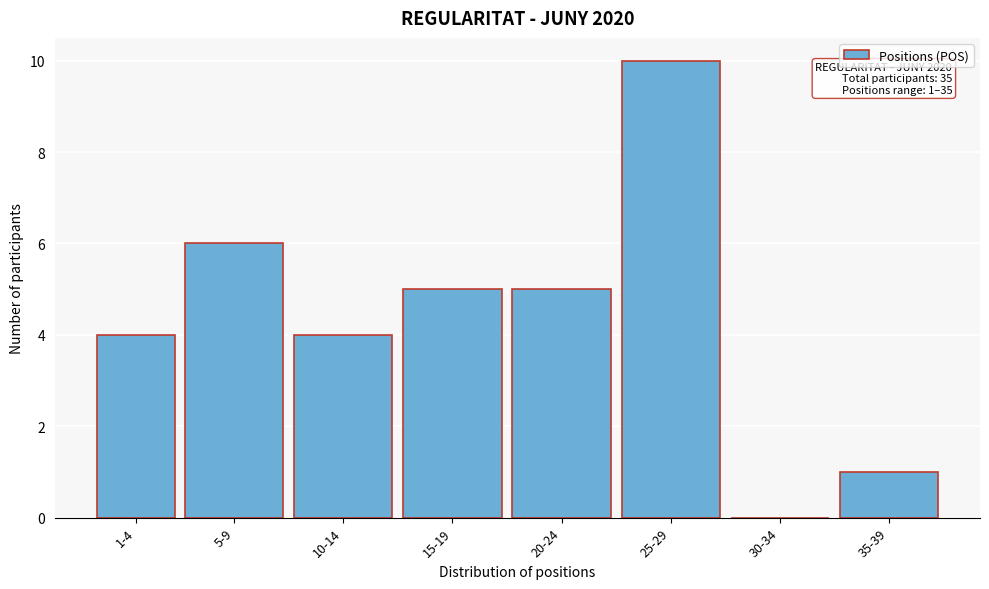

Reading right to left, list all the values displayed in this chart.

35-39=1	30-34=0	25-29=10	20-24=5	15-19=5	10-14=4	5-9=6	1-4=4